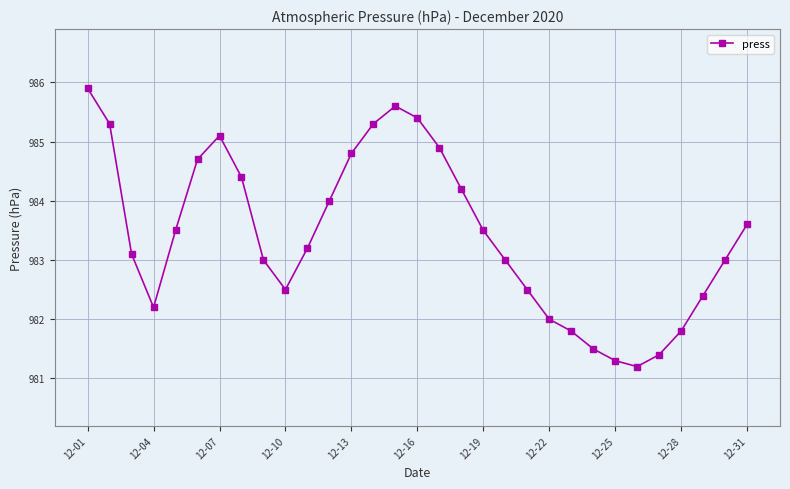

What is the maximum value shown in the chart?

985.9